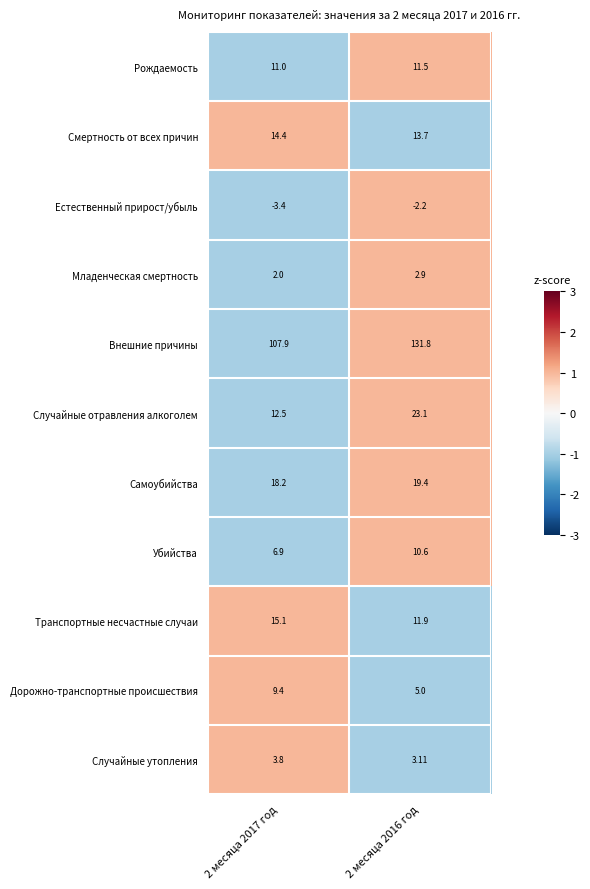

What is the total value across all series at 2 месяца 2017 год?

197.8